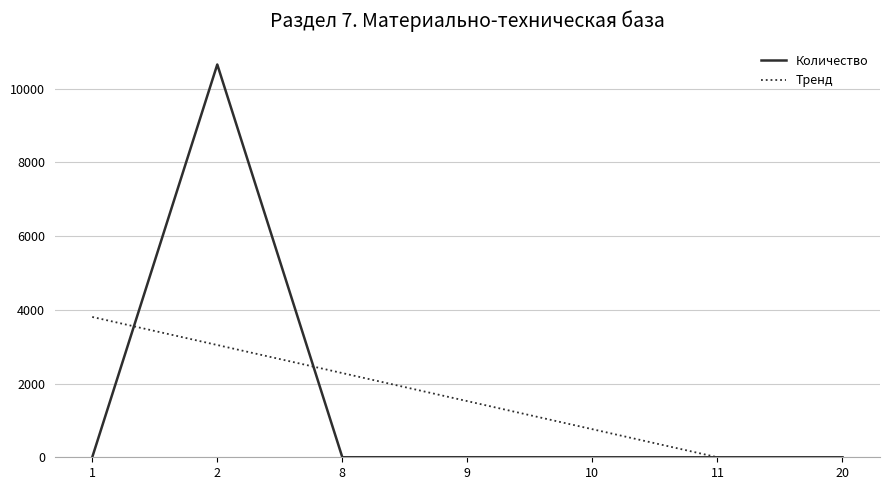

Which category has the lowest value in the Количество series?

10